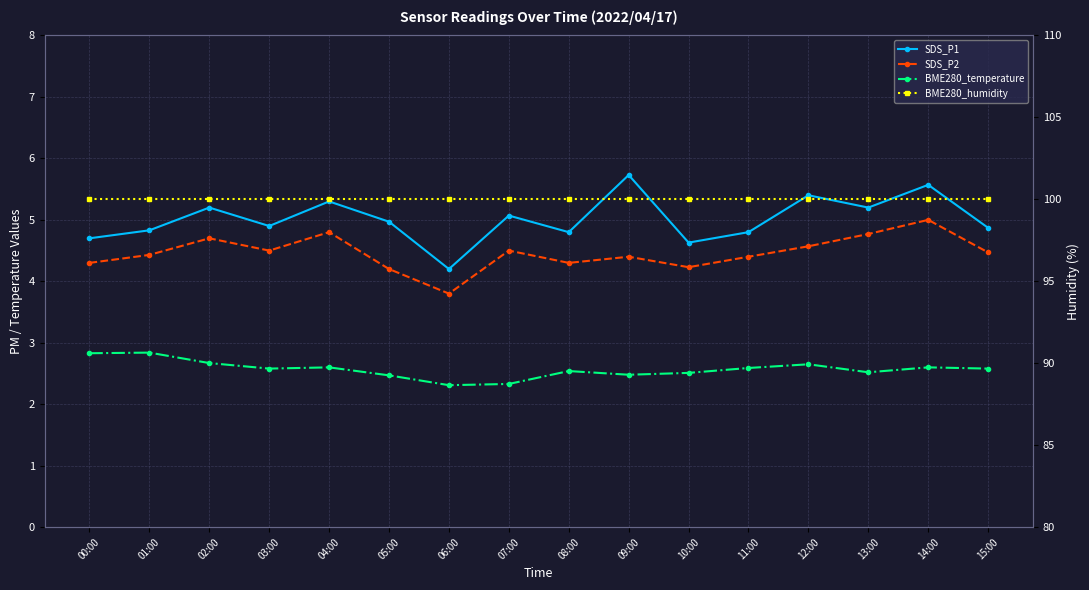

What is the difference between the highest and lowest values at 06:00?

97.7